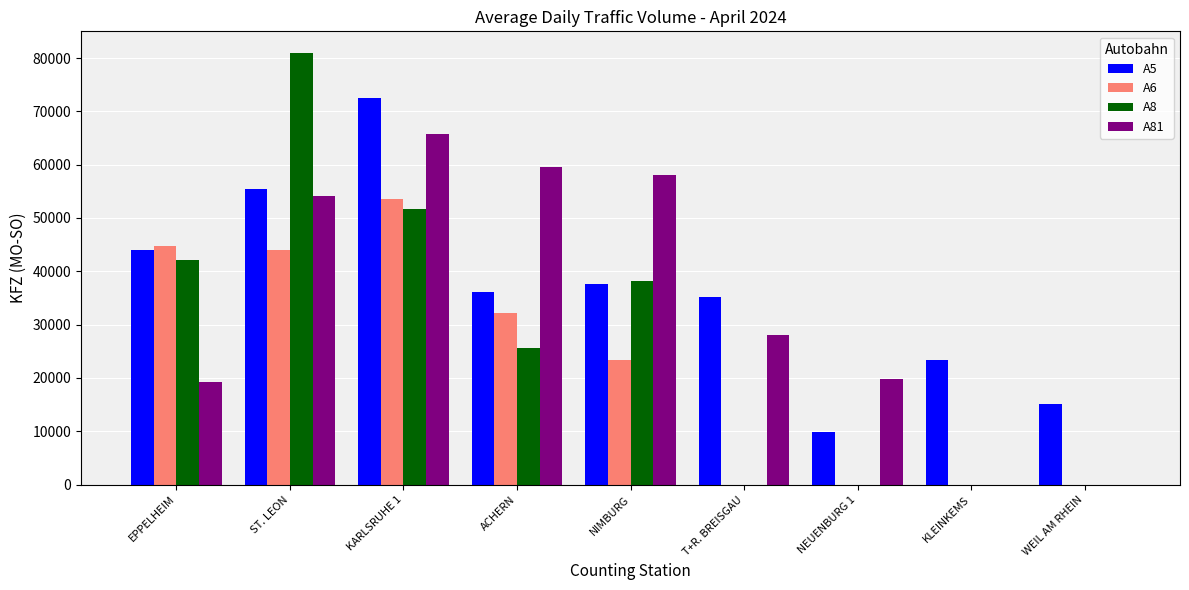

What value does the A8 series have at NIMBURG, to the nearest 50?

38100